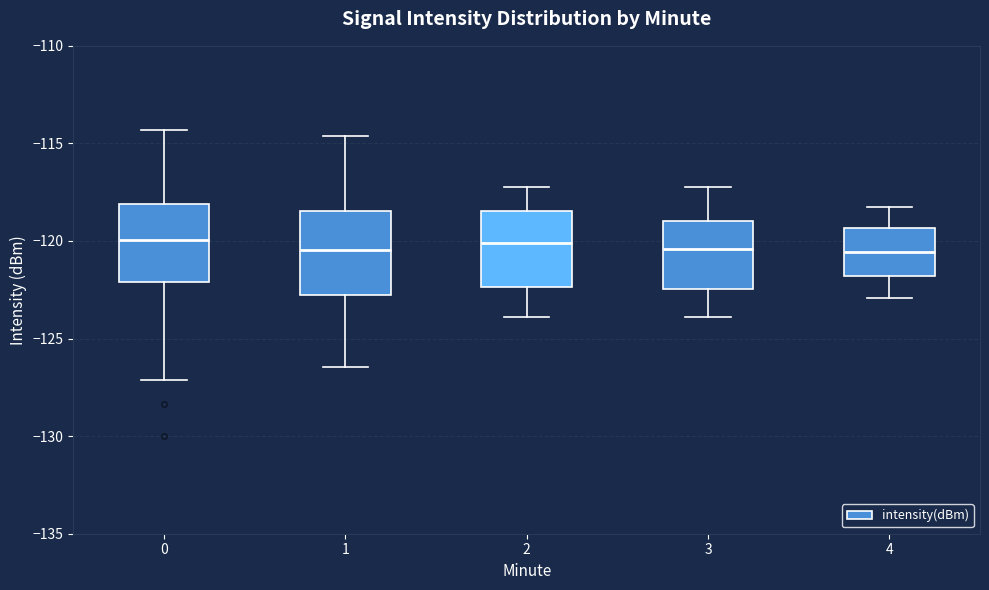

Reading left to right, transcribe this box plot: for each box, give where its median line is, the range the box spans, and where its two whiskers end, as read against the y-axis. The values are not printed on the chart, so give them approximately, as read against the axis.

0: median -120.0, box -122.0 to -118.0, whiskers -127.0 to -114.5
1: median -120.5, box -123.0 to -118.5, whiskers -126.5 to -114.5
2: median -120.0, box -122.5 to -118.5, whiskers -124.0 to -117.0
3: median -120.5, box -122.5 to -119.0, whiskers -124.0 to -117.0
4: median -120.5, box -122.0 to -119.5, whiskers -123.0 to -118.0